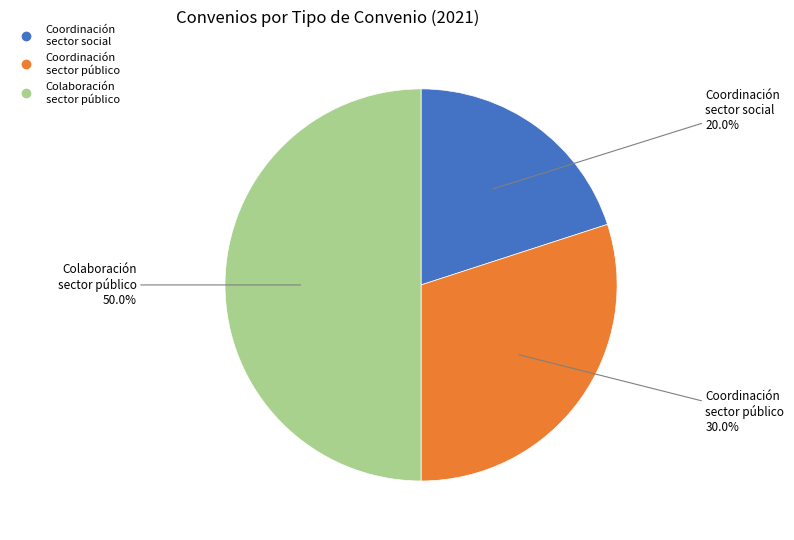

How many segments does this pie chart have?

3